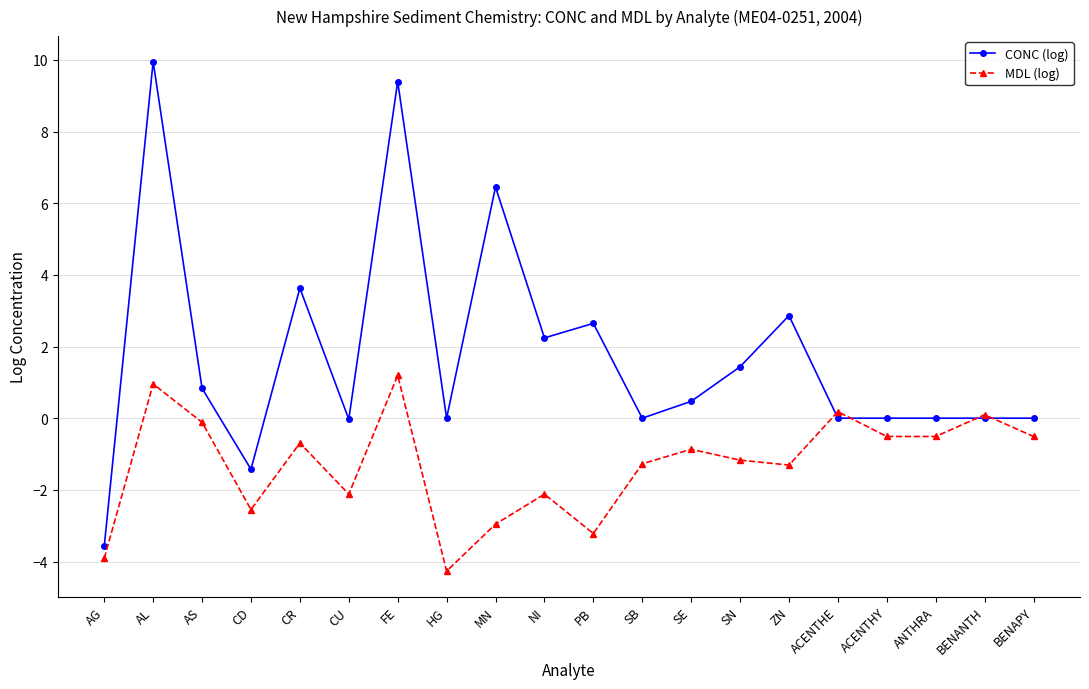

The value of MDL (log) at AS is -0.1. True or false?

True